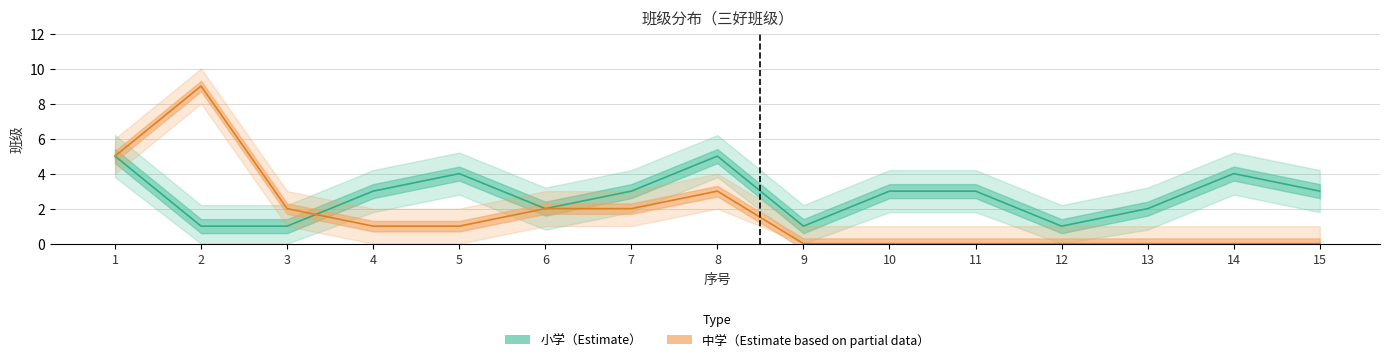

Which series changed the most between 4 and 13?

小学班级